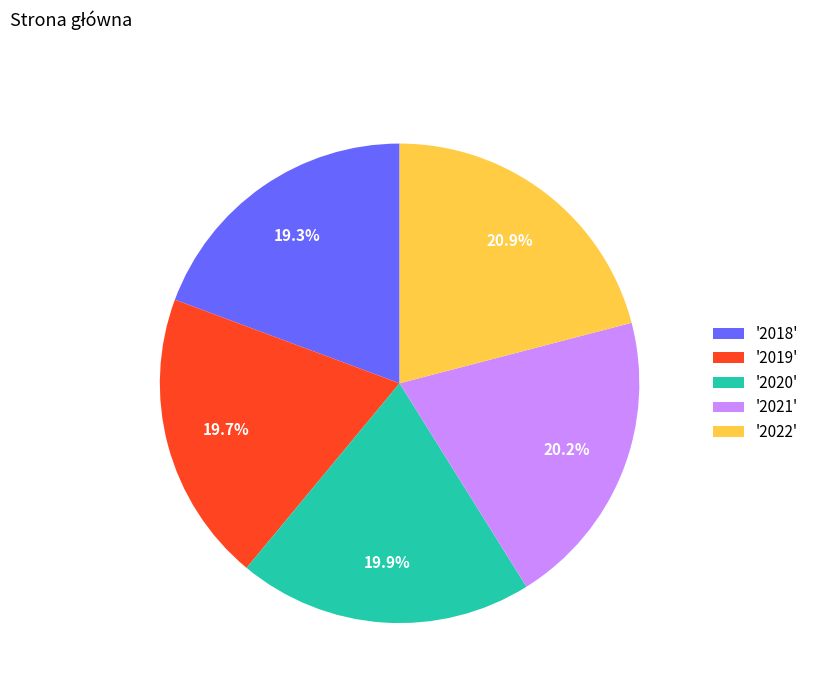

How many segments does this pie chart have?

5